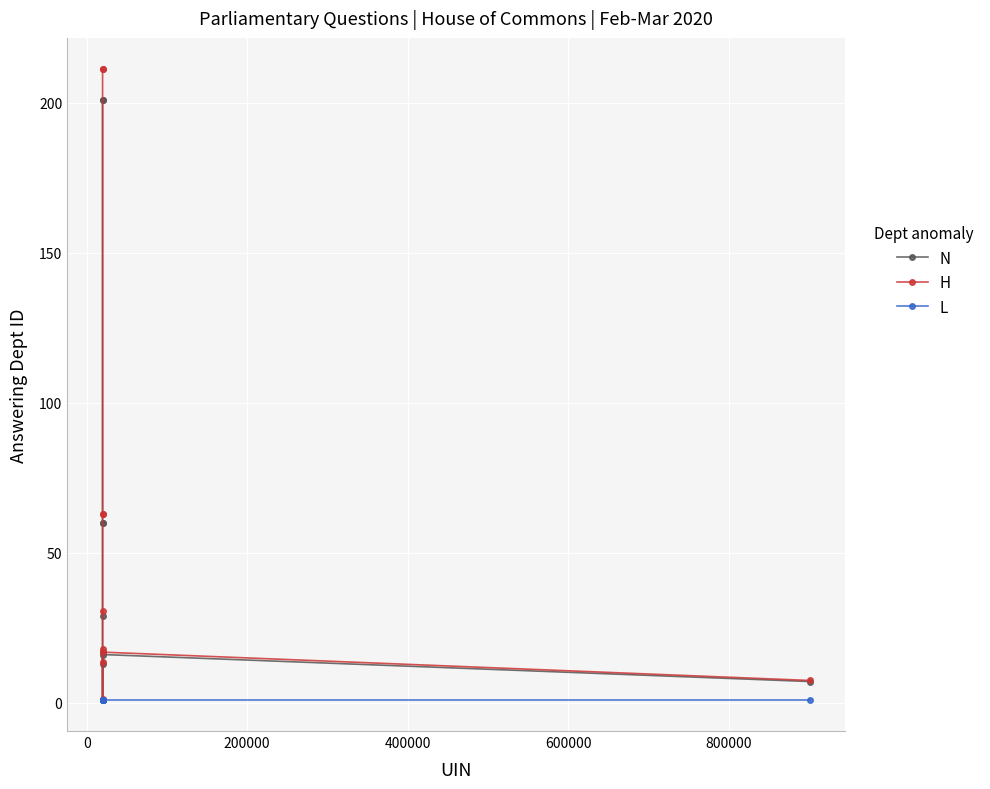

List the series in order of their peak value, lowest first.

L, N, H